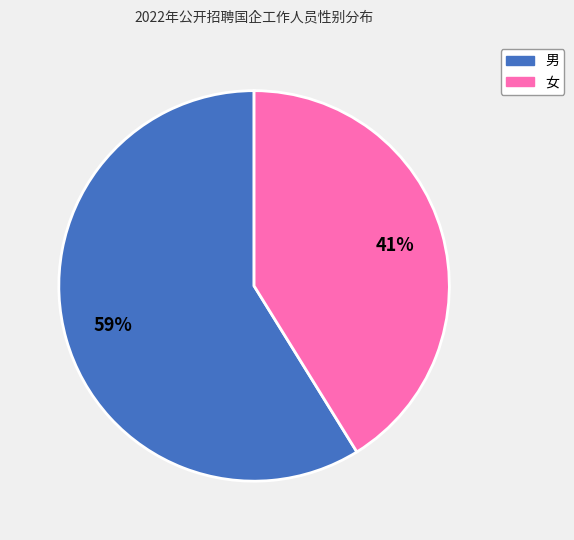

Which category has the biggest portion of the pie?

男